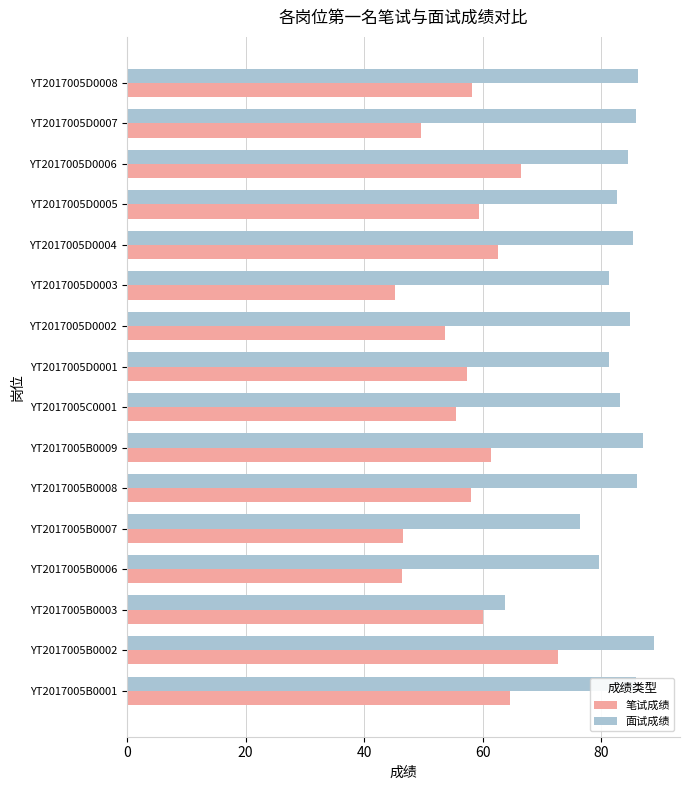

What is the smallest value displayed?

45.2